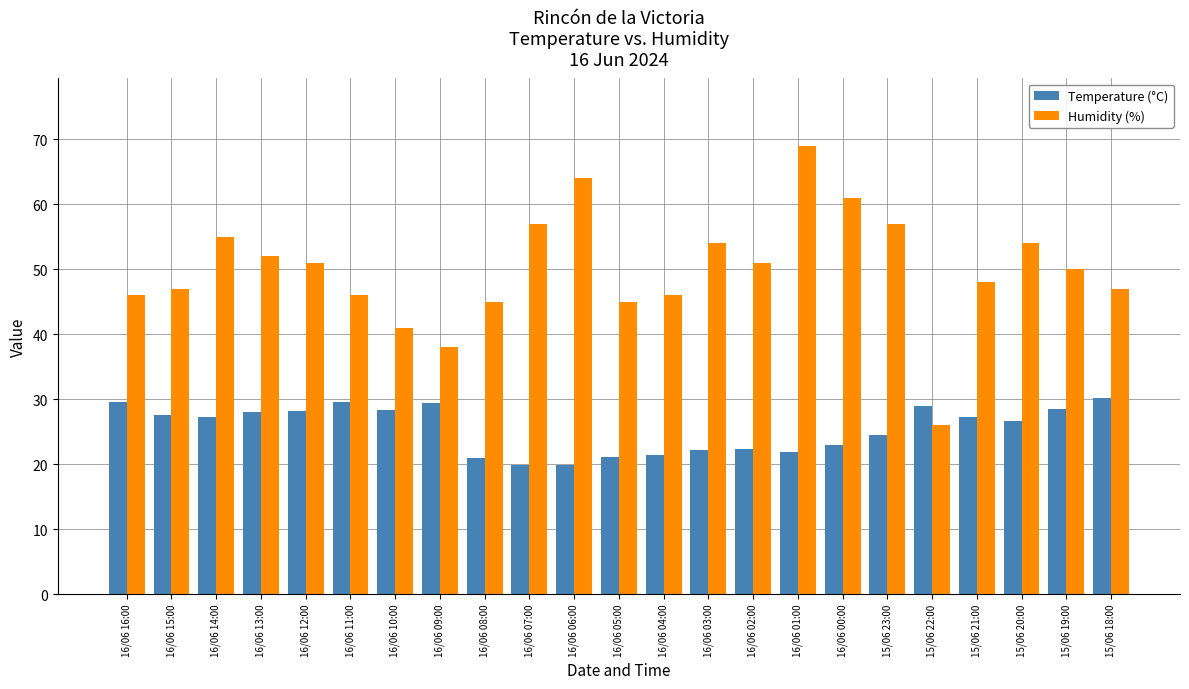

At which category is the sum across all series the highest?

16/06 01:00